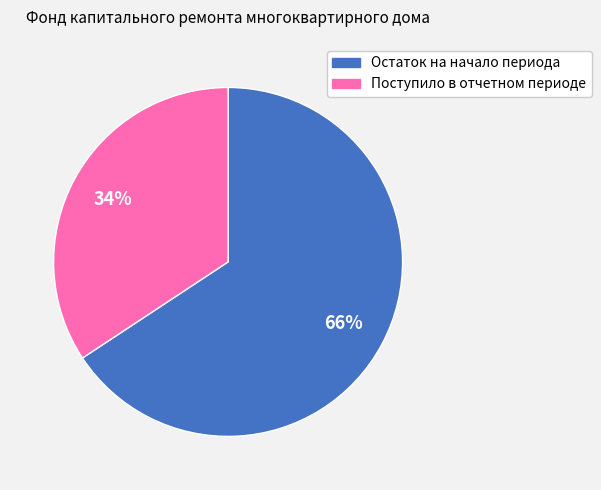

To the nearest percent, what is the combined percentage of Остаток на начало периода and Поступило в отчетном периоде?

100%